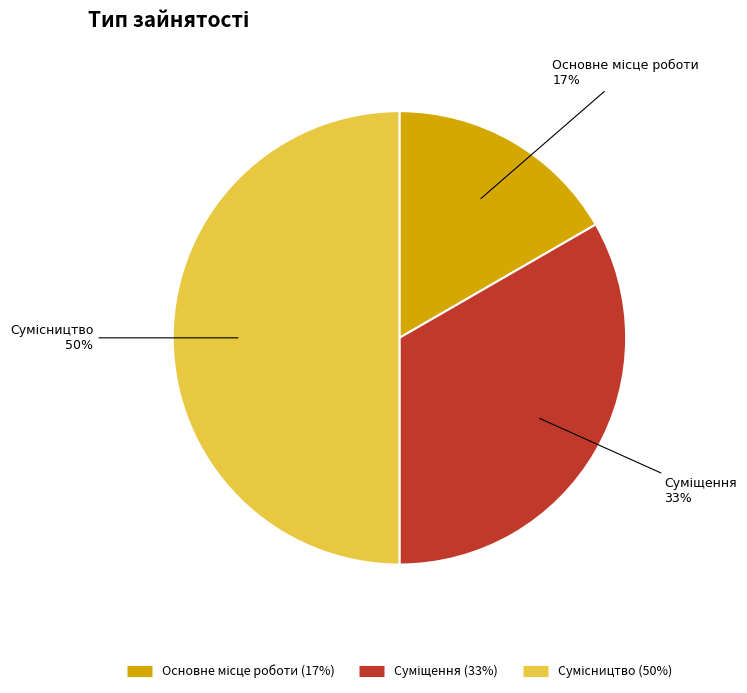

To the nearest percent, what is the average slice percentage?

33%